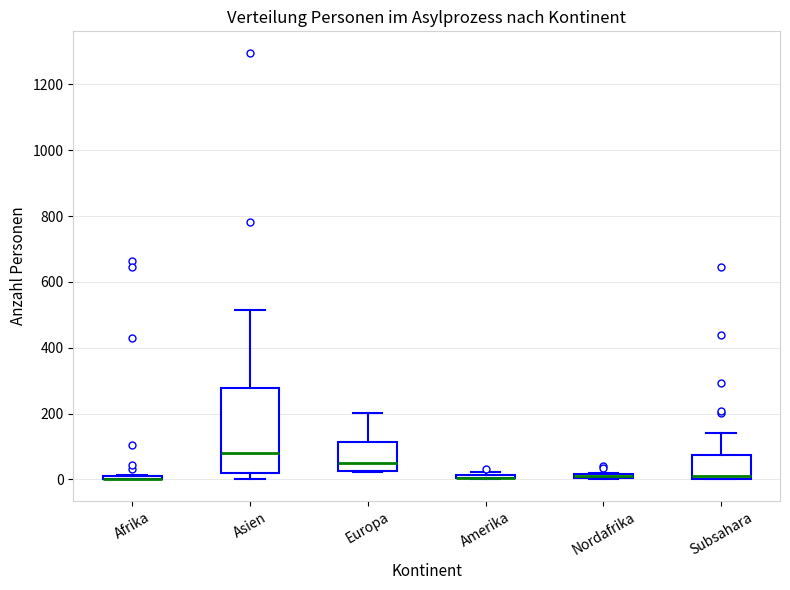

Where is the lower edge of the box for Asien on the y-axis? The values are not printed on the chart, so give them approximately, as read against the axis.

20